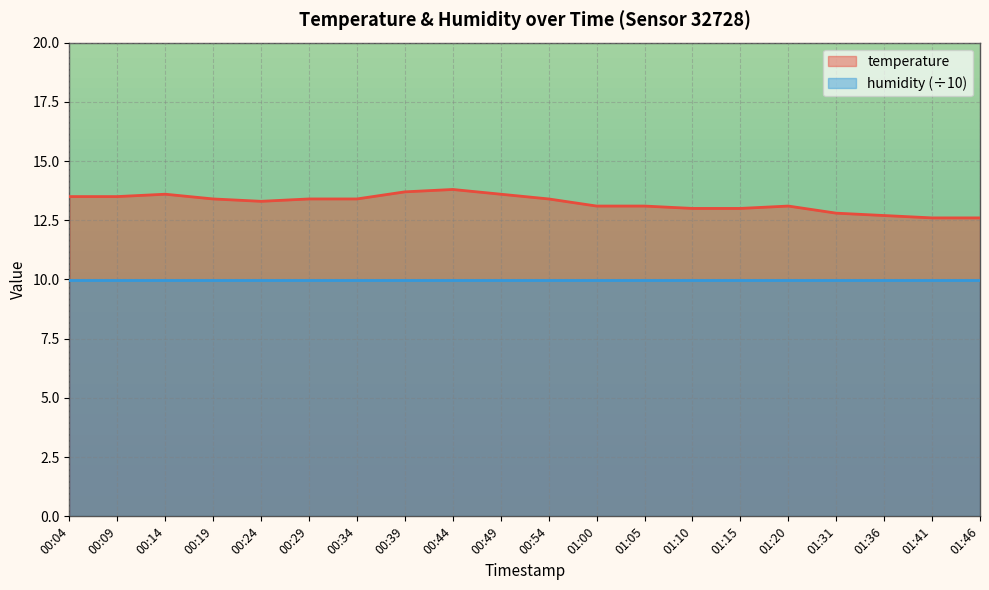

True or false: the data shows 3.3 at 00:44.

False